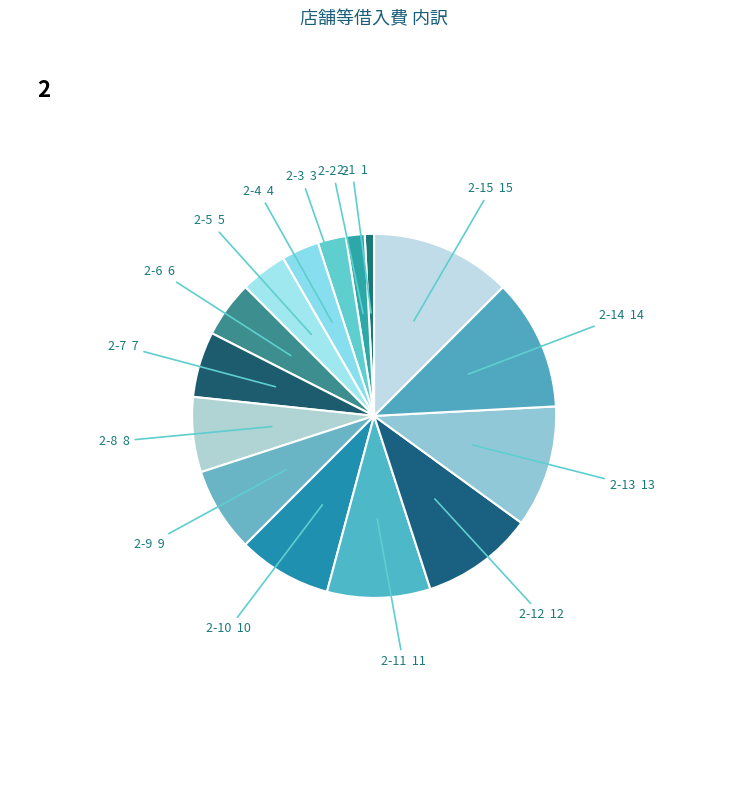

How many slices are in this pie chart?

15